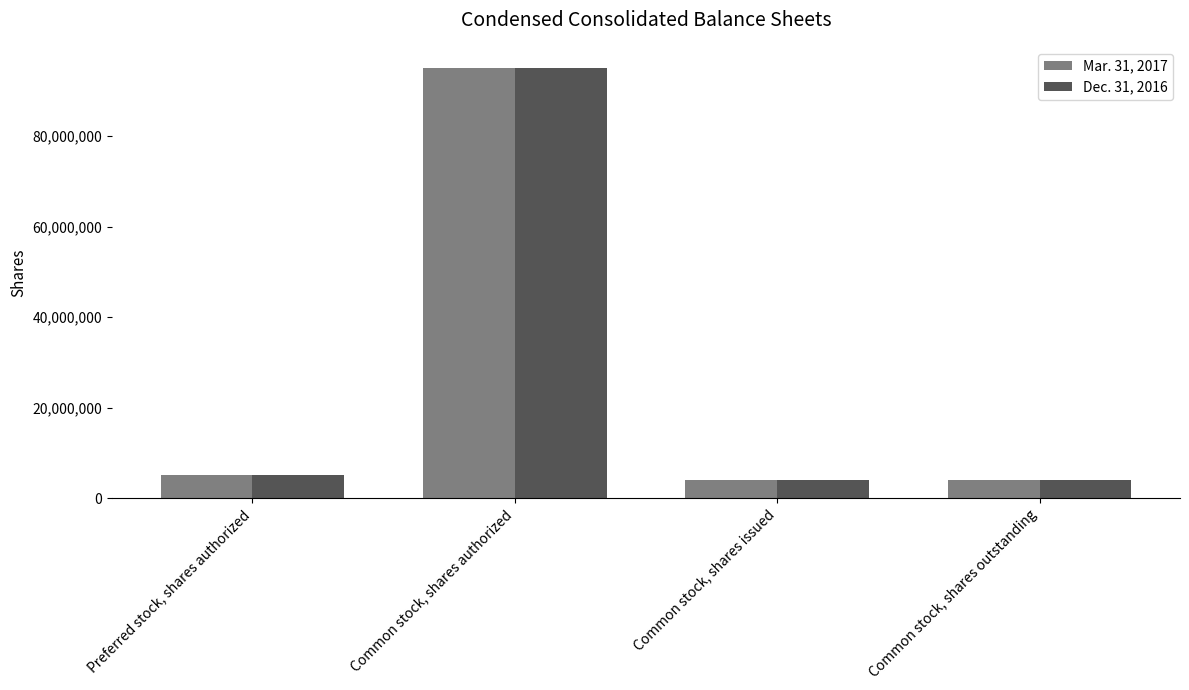

How many data points does each series have?

4